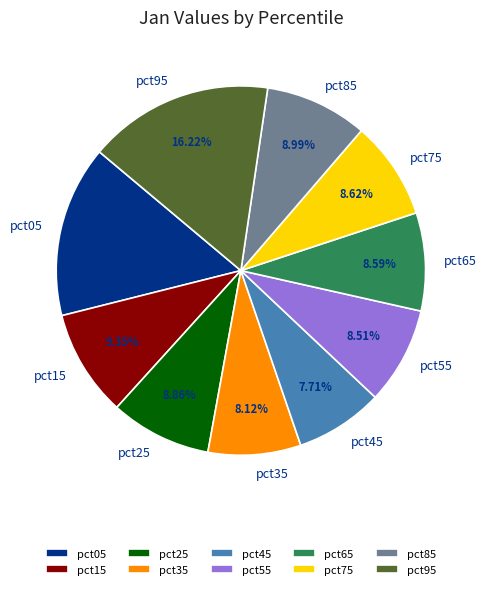

To the nearest percent, what is the average slice percentage?

10%